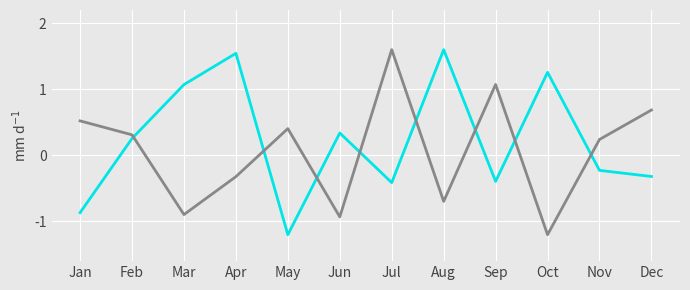

What is the spread (max minus min) of values at Jul?

2.0